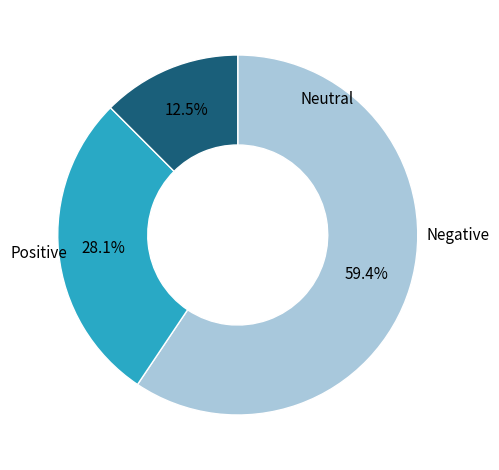

How many segments does this pie chart have?

3